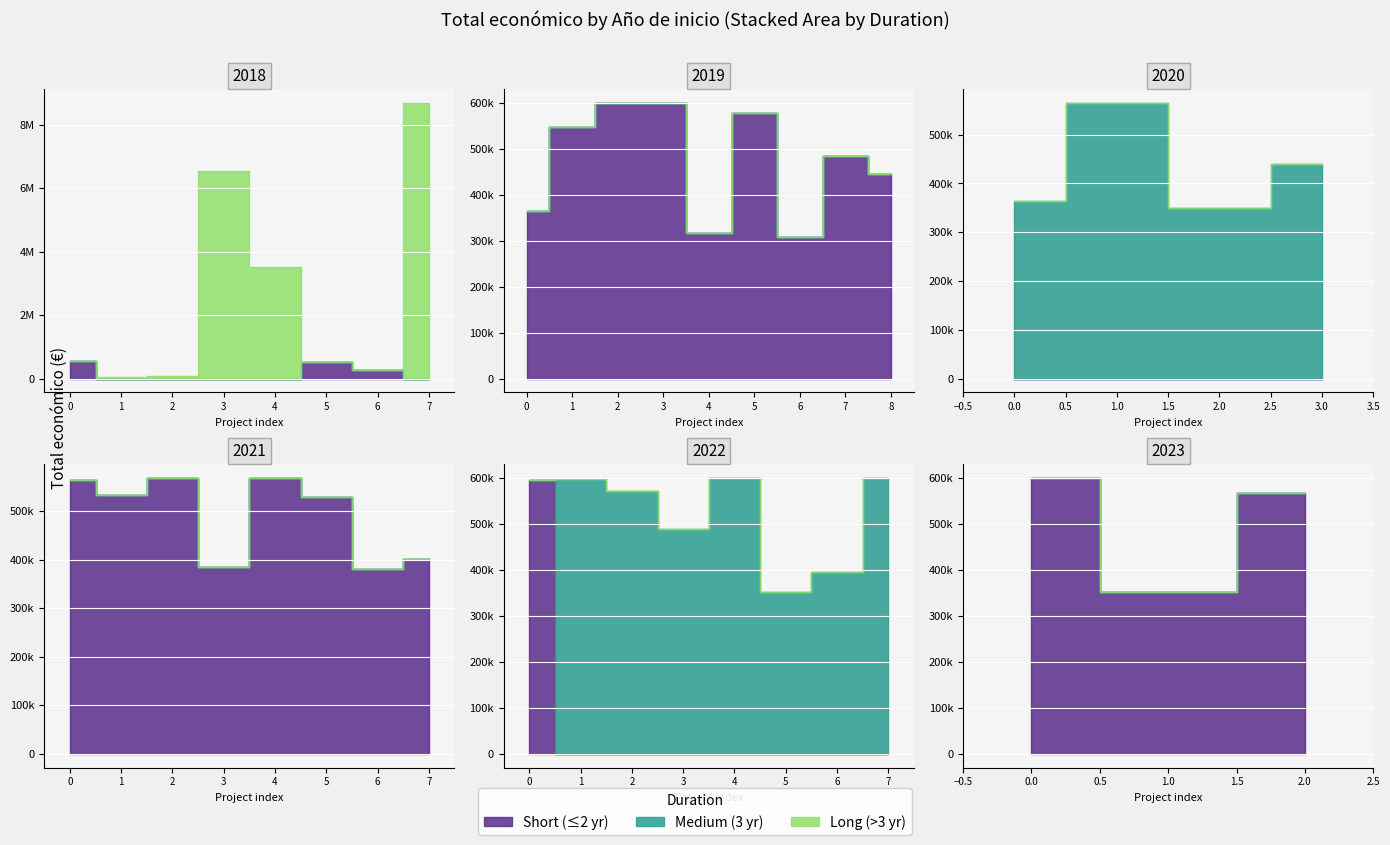

Does the chart display data point markers on the line(s)?

No